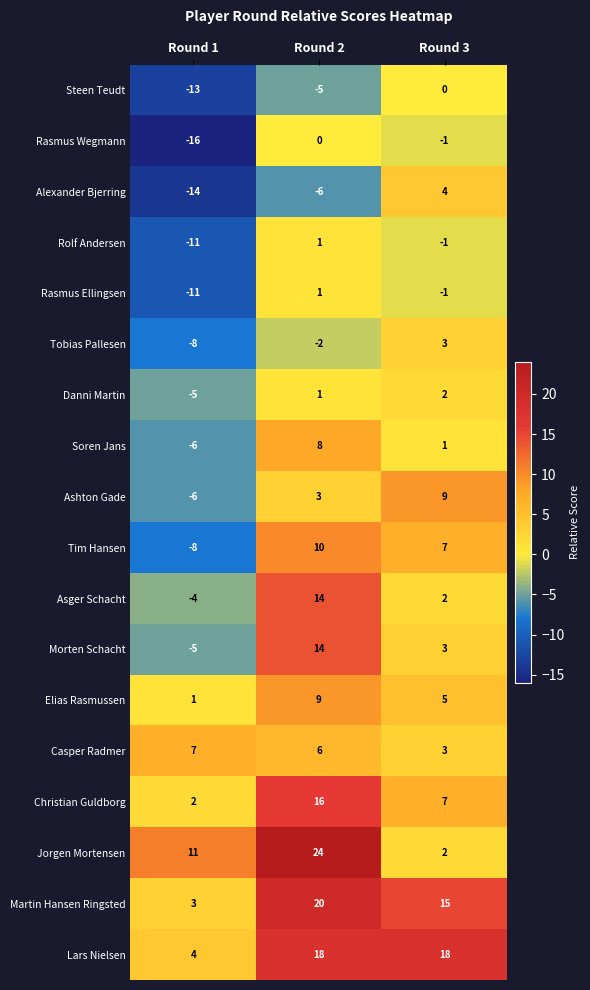

What is the spread (max minus min) of values at Round 3?

19